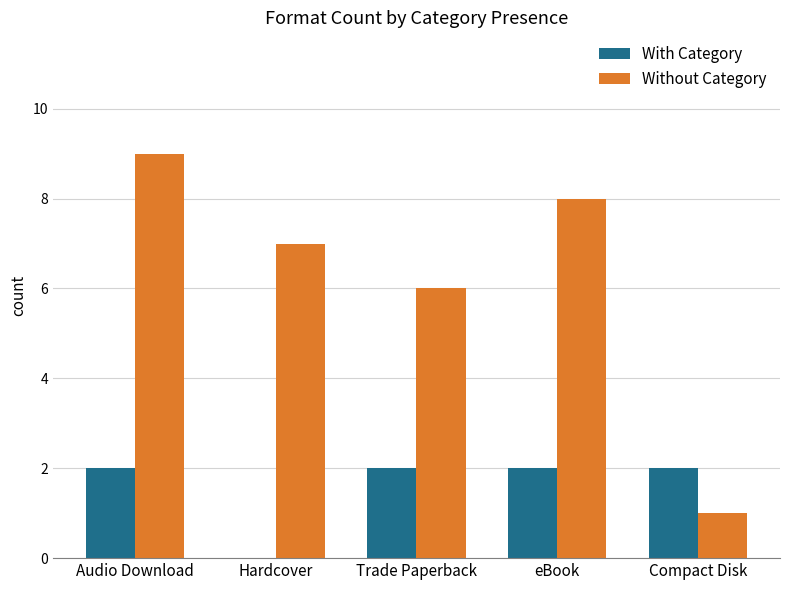

How many data points does each series have?

5